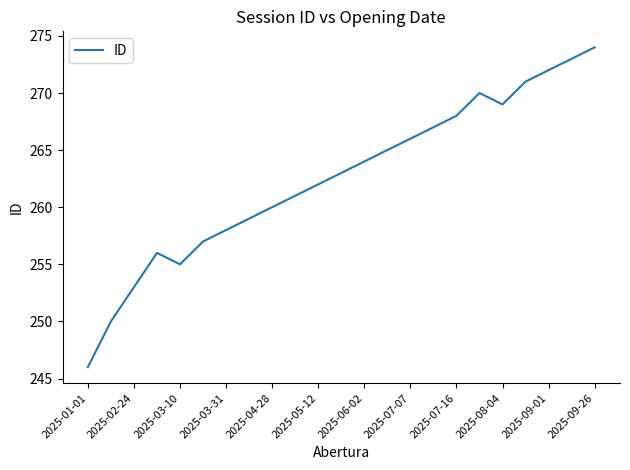

What is the difference between the maximum and minimum values?

28